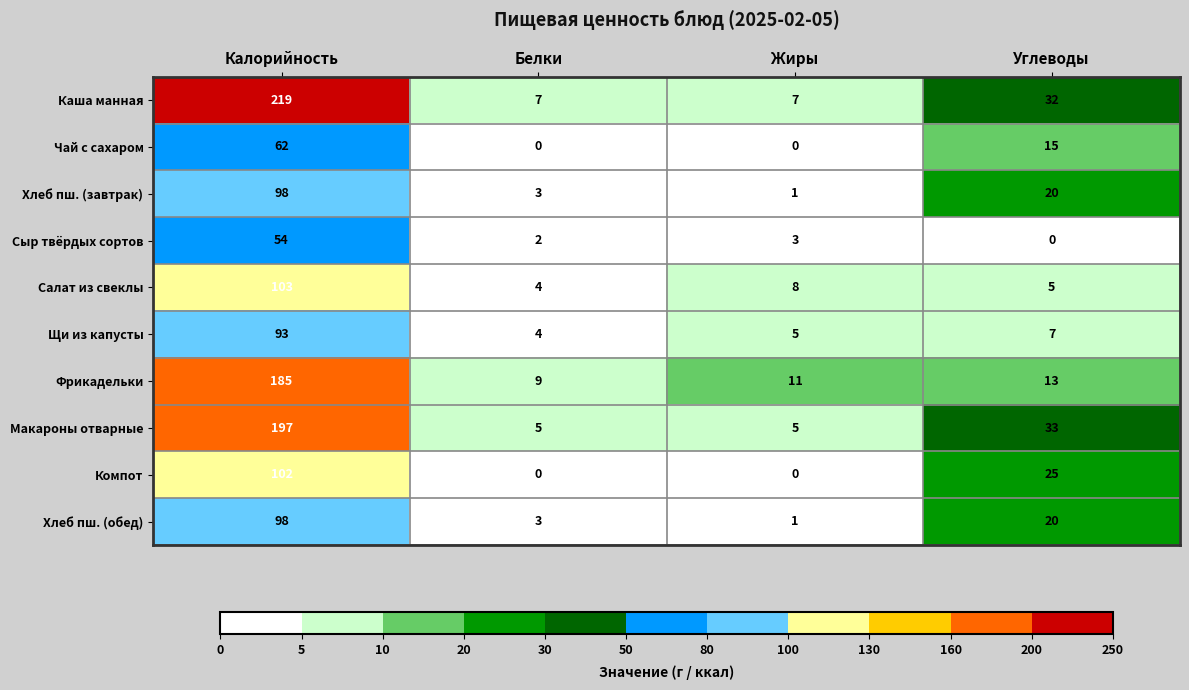

What is the difference between the highest and lowest values at Углеводы?

33